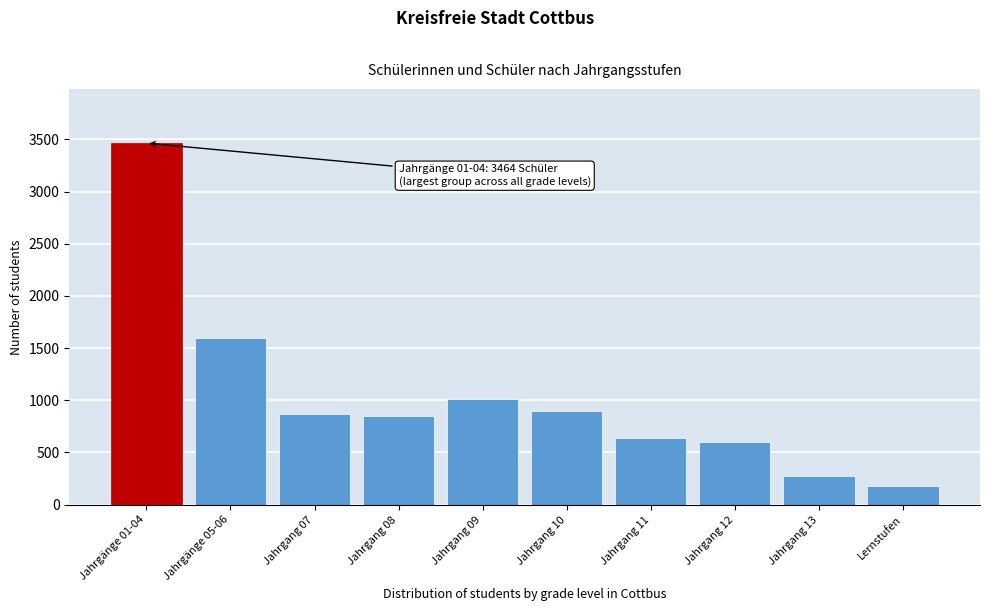

Reading left to right, extract all data points from this chart.

Jahrgänge 01-04=3464	Jahrgänge 05-06=1596	Jahrgang 07=865	Jahrgang 08=846	Jahrgang 09=1008	Jahrgang 10=899	Jahrgang 11=635	Jahrgang 12=599	Jahrgang 13=273	Lernstufen=182